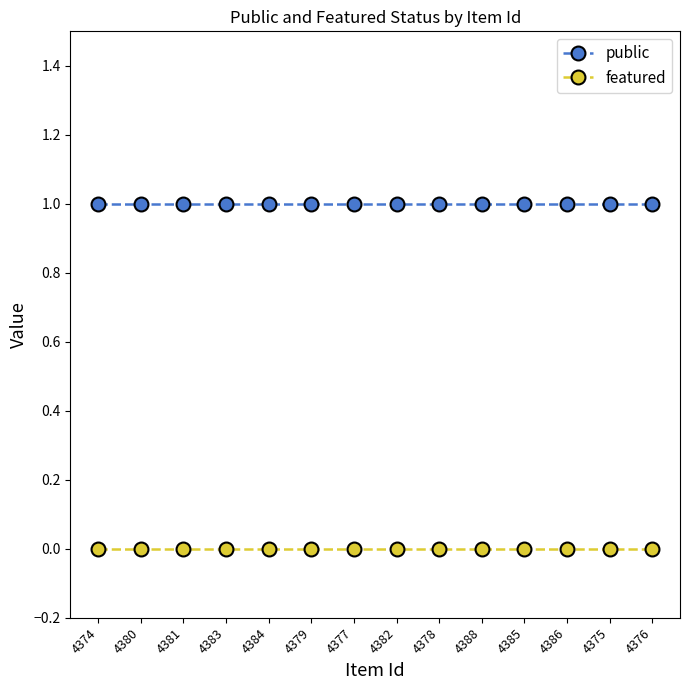

Is the value of featured at 4378 greater than the value of public at 4380?

No